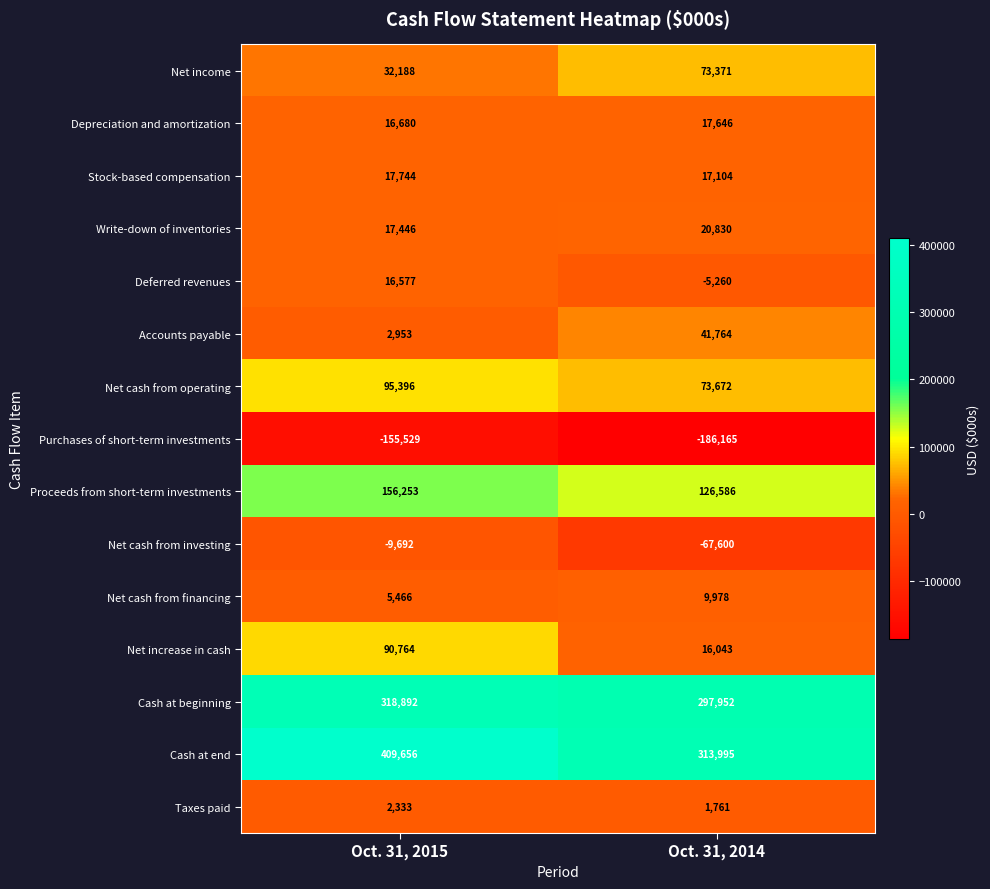

At how many categories does at least one series exceed 99882?

2